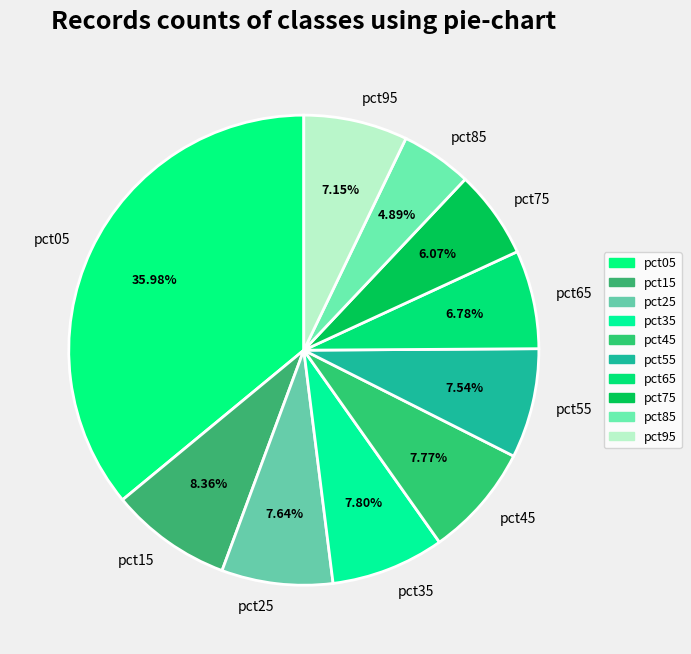

To the nearest percent, what percentage of the pie is pct85?

5%